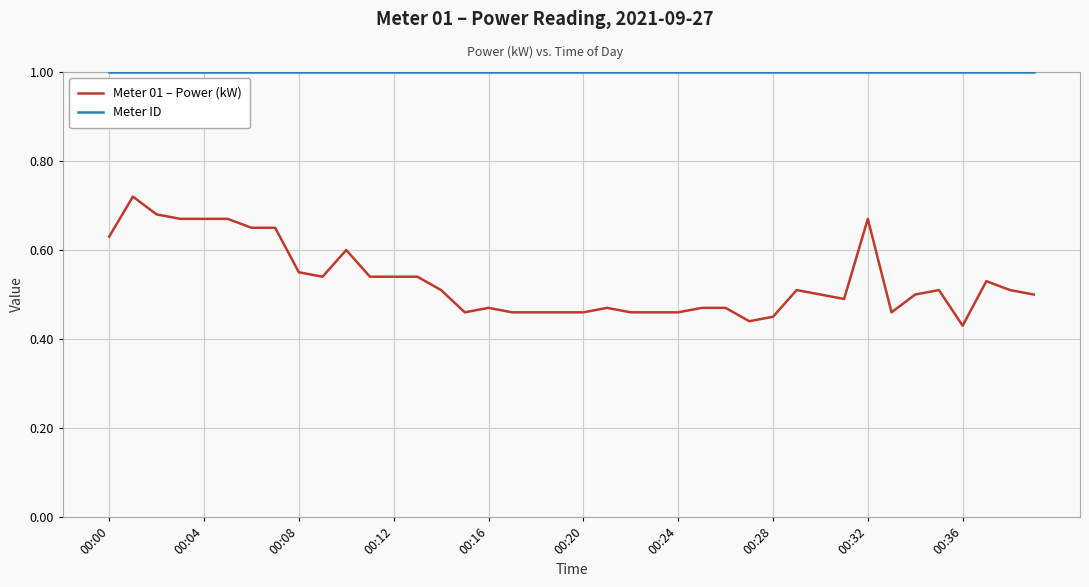

True or false: Meter 01 – Power (kW) and Meter ID intersect in this chart.

False